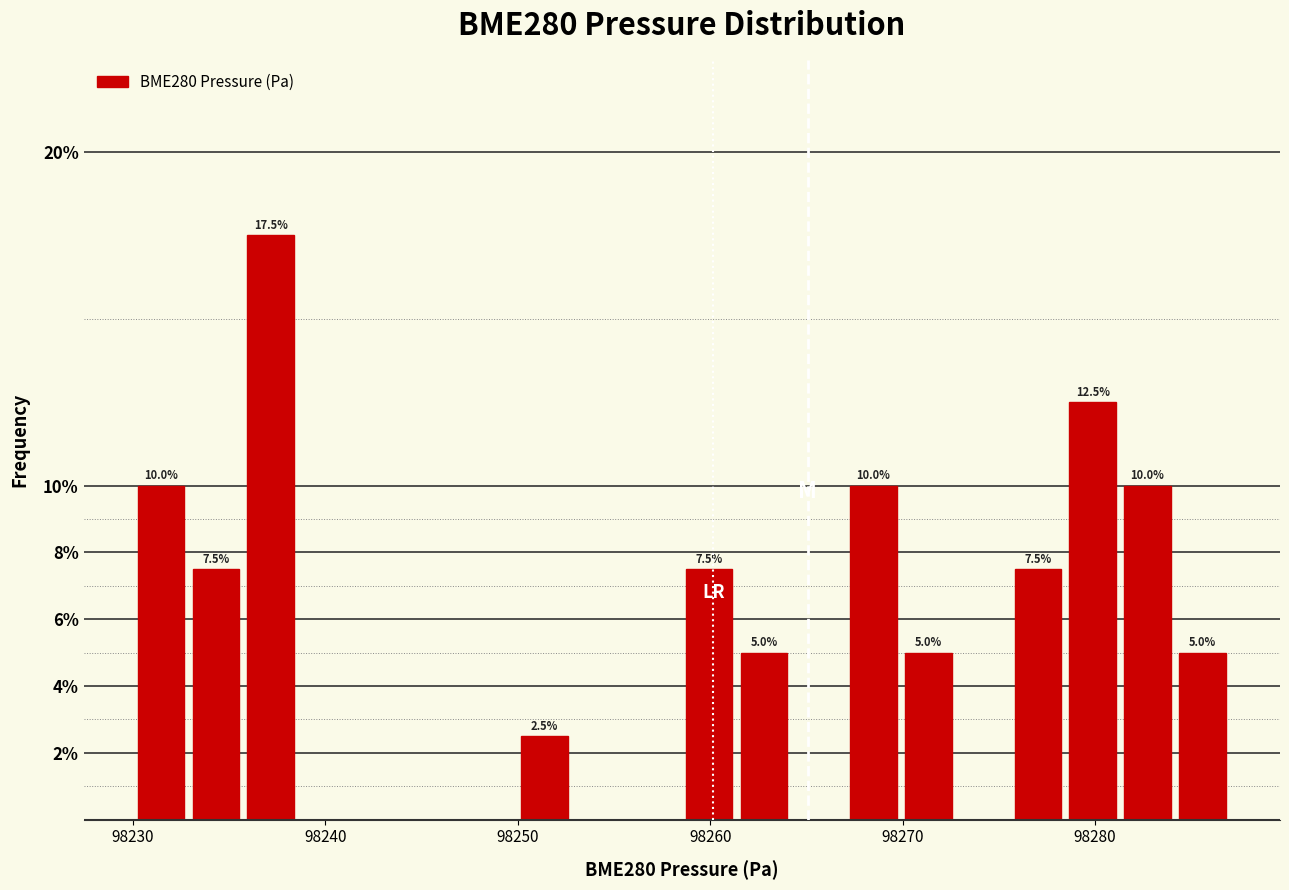

Around what value on the x-axis is the tallest bar? Give the approximate position of its centre, as read against the axis.

98237